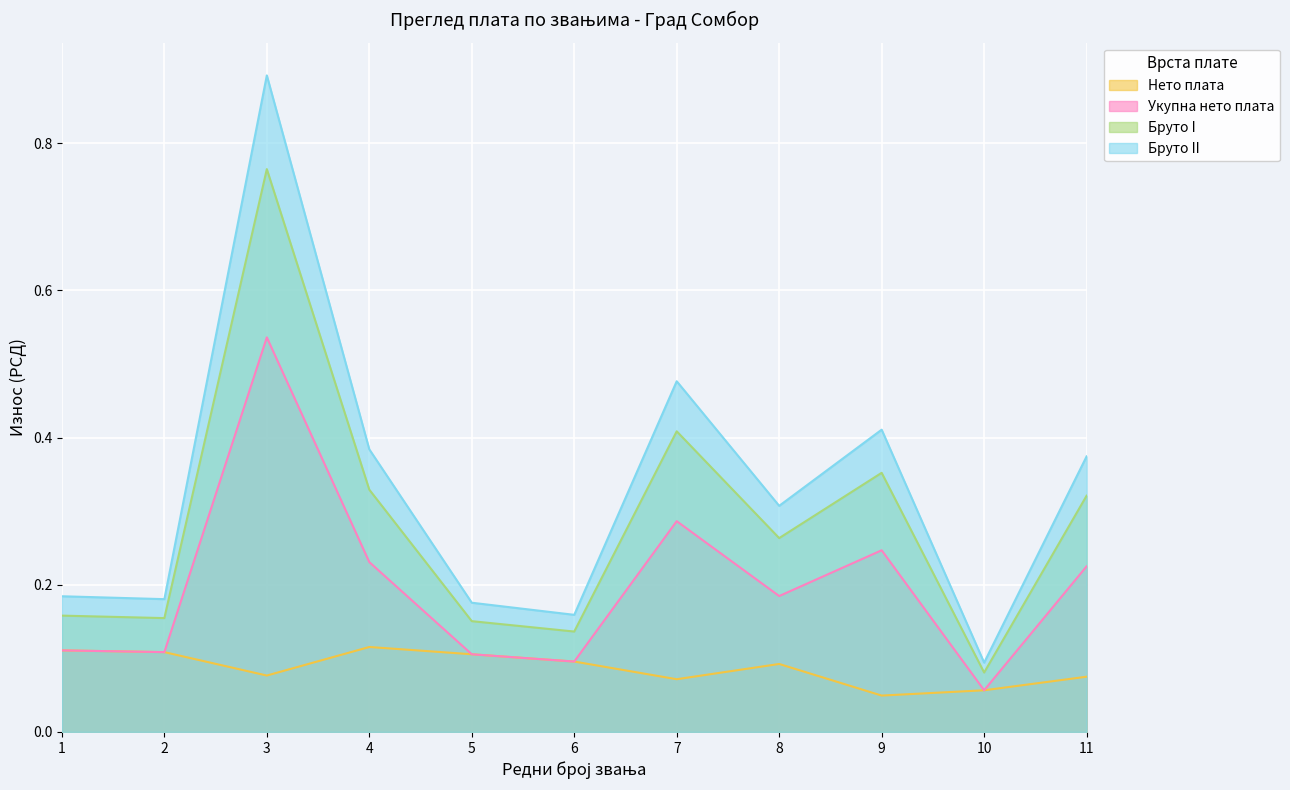

At which category does Нето плата reach its first local peak?

4